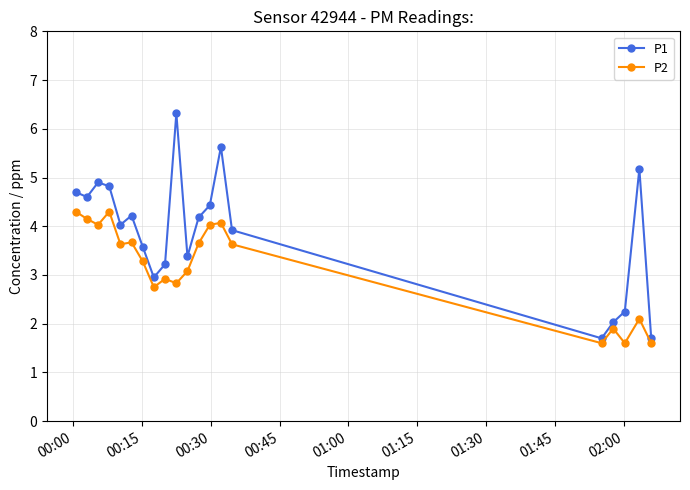

Which series has the largest range (max minus min)?

P1